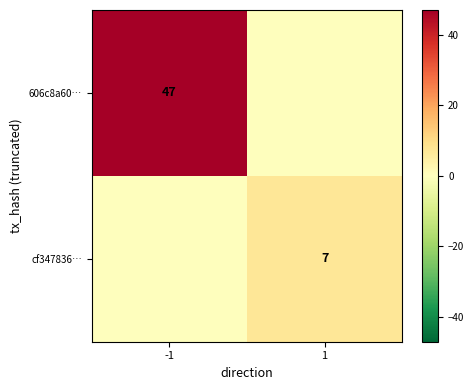

Is it true that 606c8a60… equals 47 at -1?

True